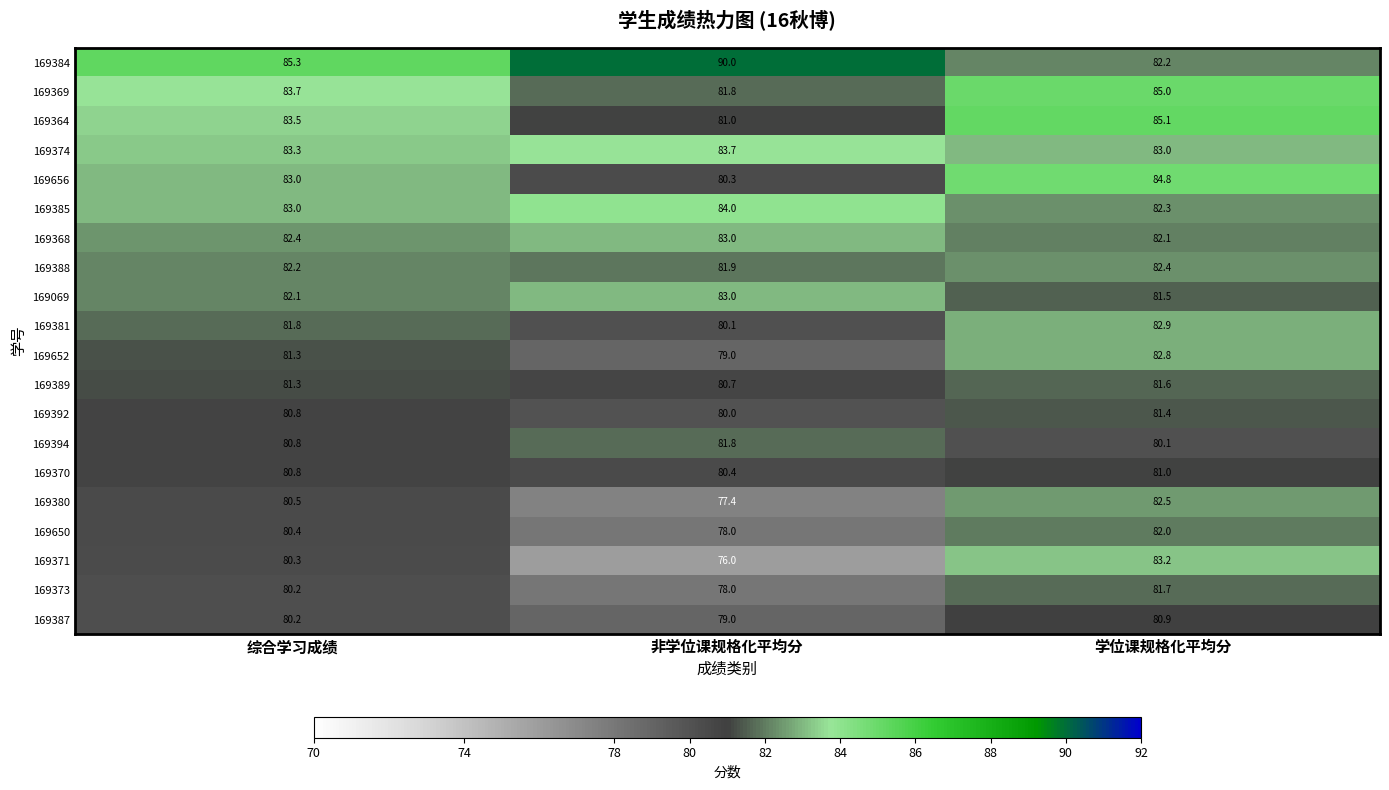

What is the sum of the 169373 values at 综合学习成绩 and 学位课规格化平均分?

161.9